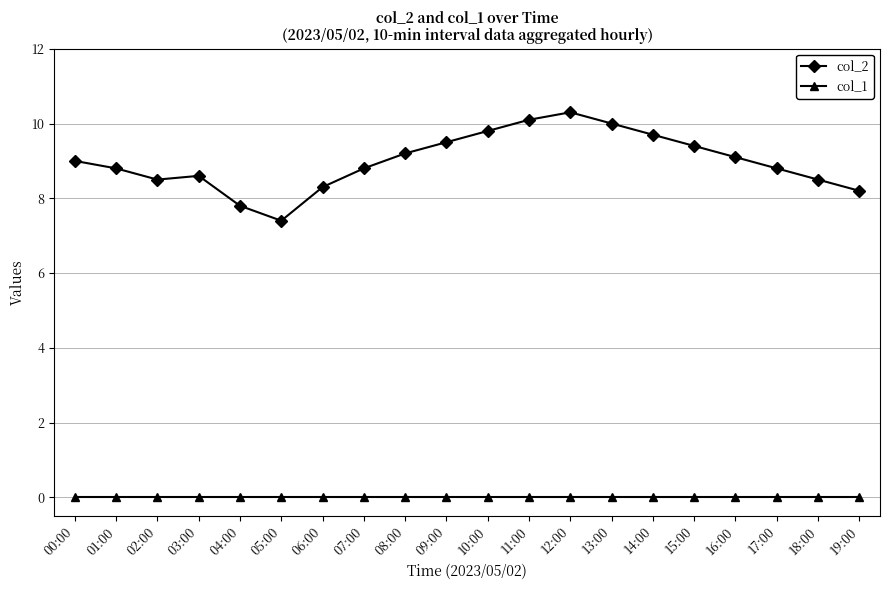

Which series has the largest range (max minus min)?

col_2